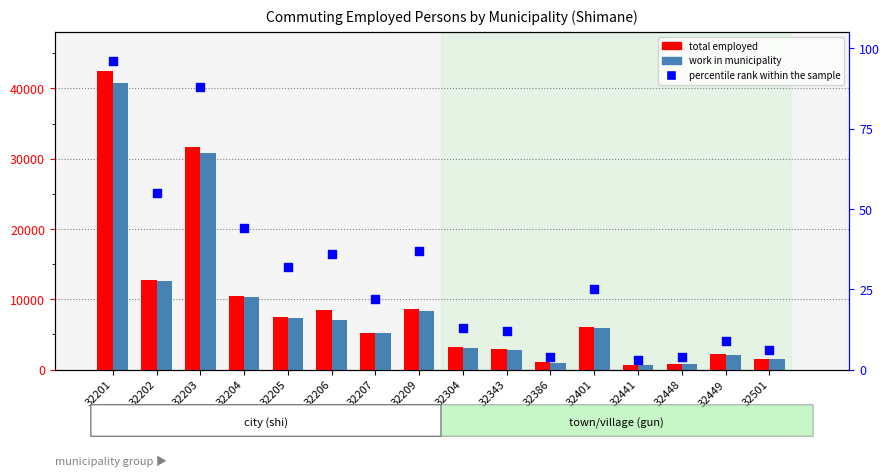

Which series has the largest total across all categories?

total employed